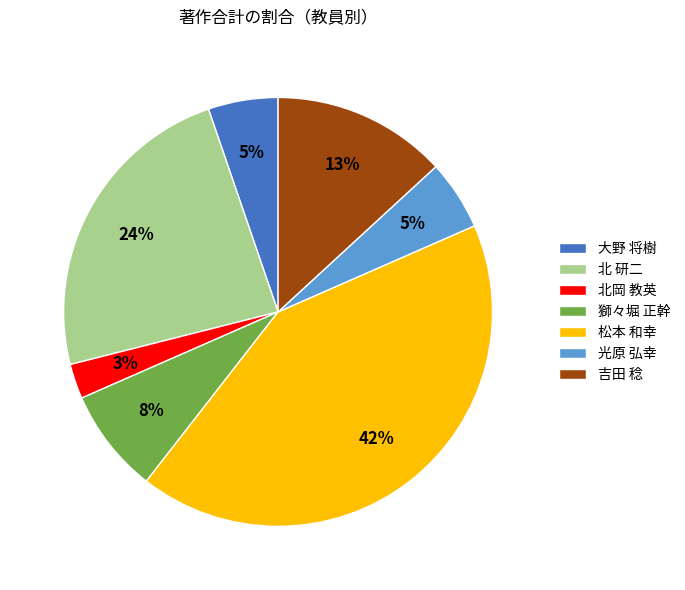

Is 獅々堀 正幹 the majority of the pie?

No